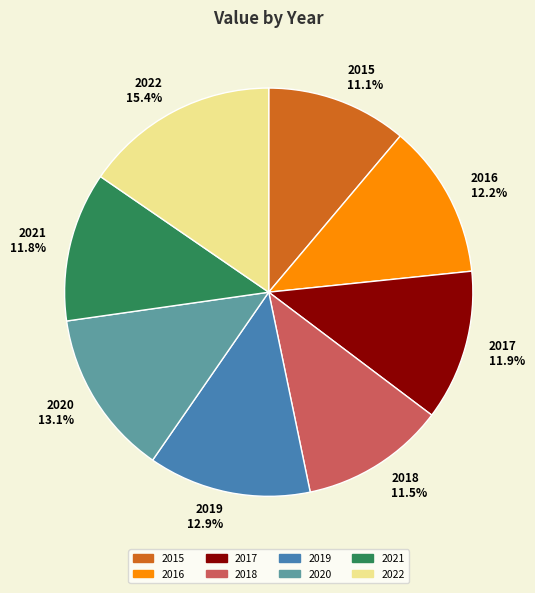

What percentage is the 2015 slice, to the nearest percent?

11%